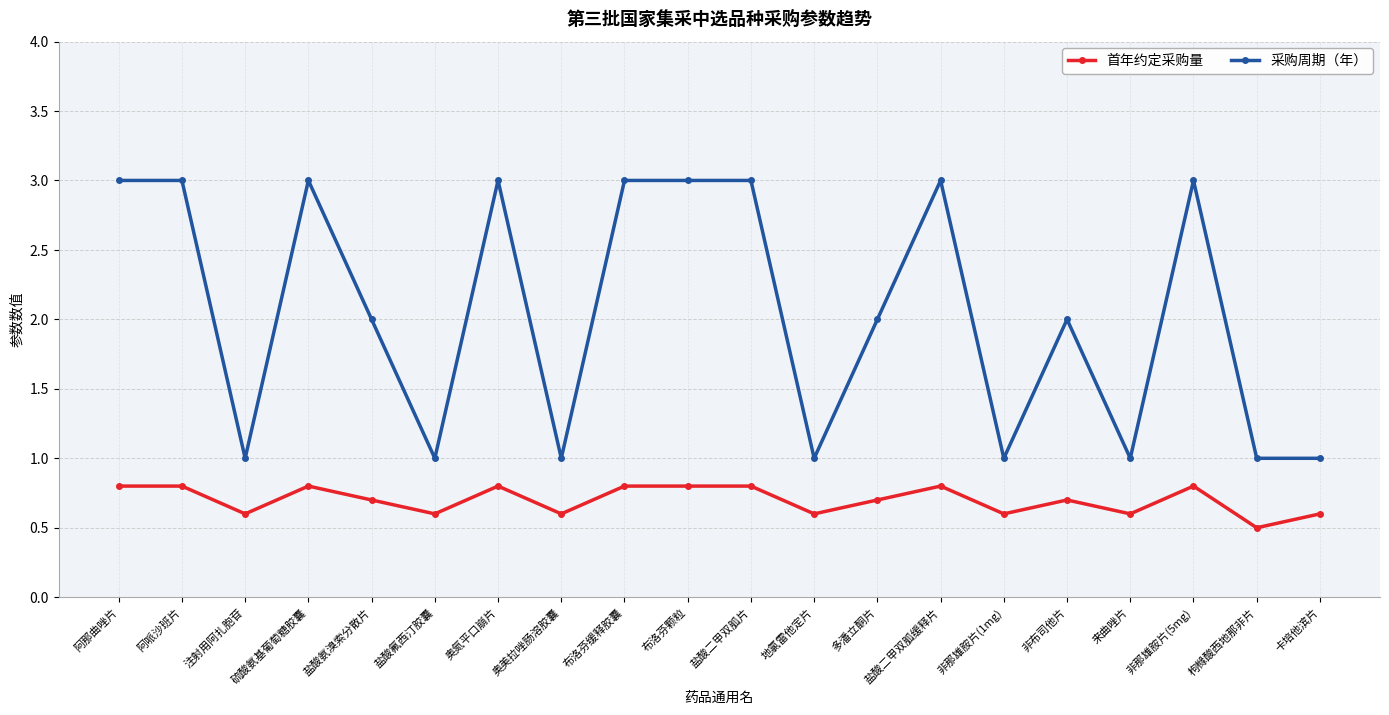

What is the label of the 6th point from the right?

非那雄胺片(1mg)